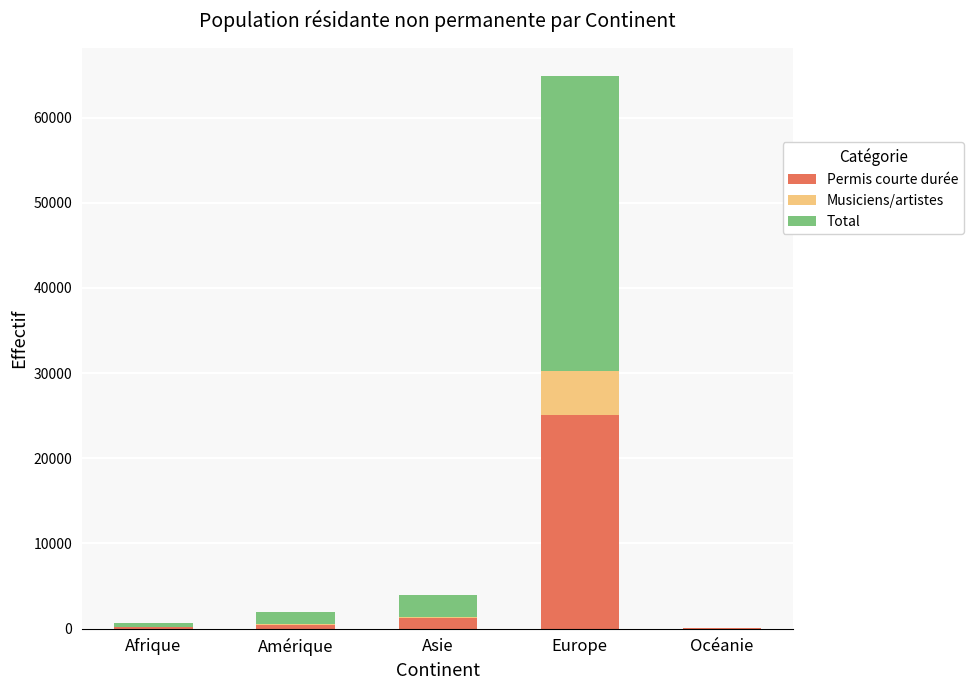

Where is Permis courte durée nearest to the value 12565?

Asie